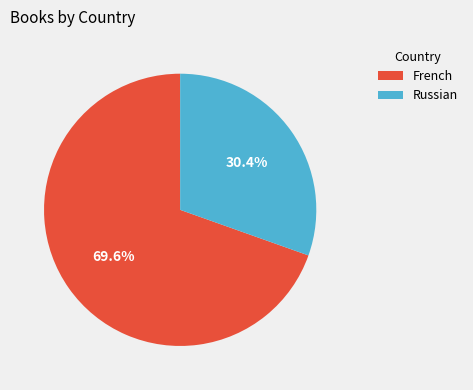

Is it true that French is 57% of the pie?

False